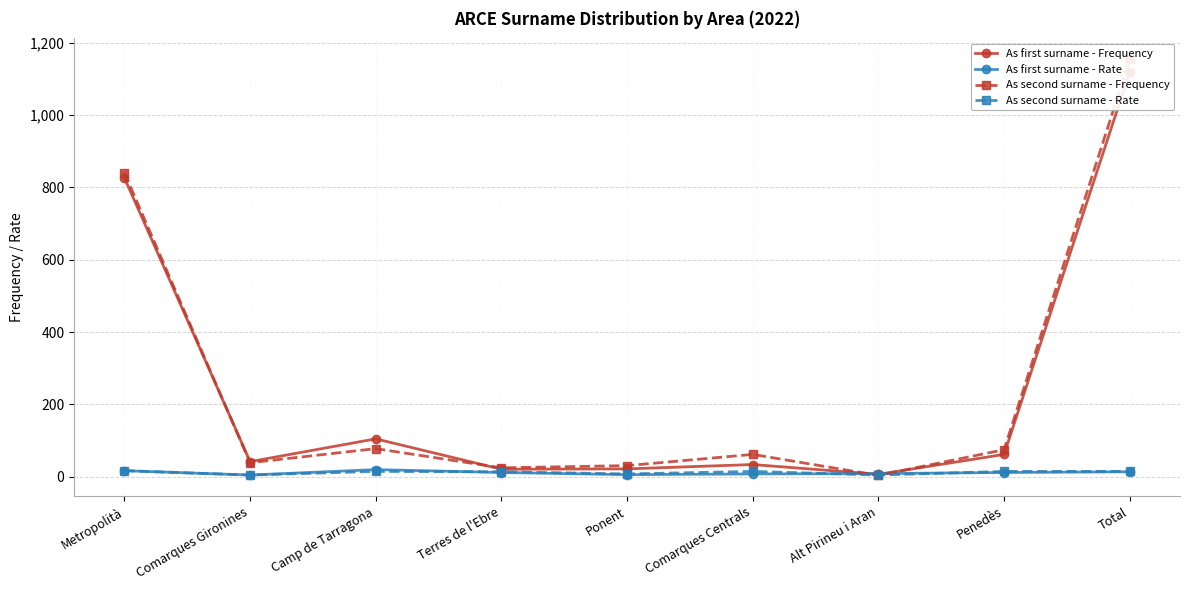

List the labels in order of As first surname - Rate value, smallest first.

Comarques Gironines, Ponent, Comarques Centrals, Alt Pirineu i Aran, Terres de l'Ebre, Penedès, Total, Metropolità, Camp de Tarragona